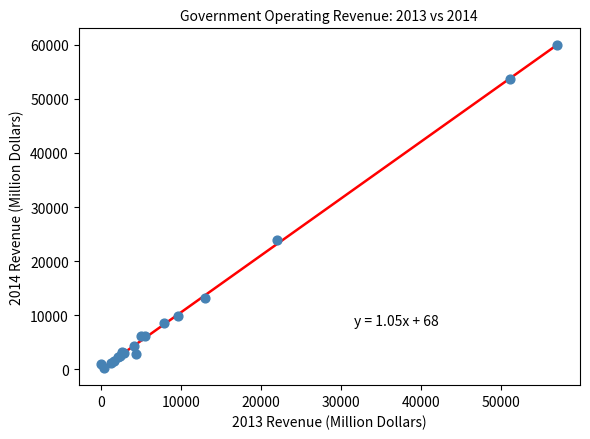

What Y value in the scatter plot is closest to 30129?

23852.1